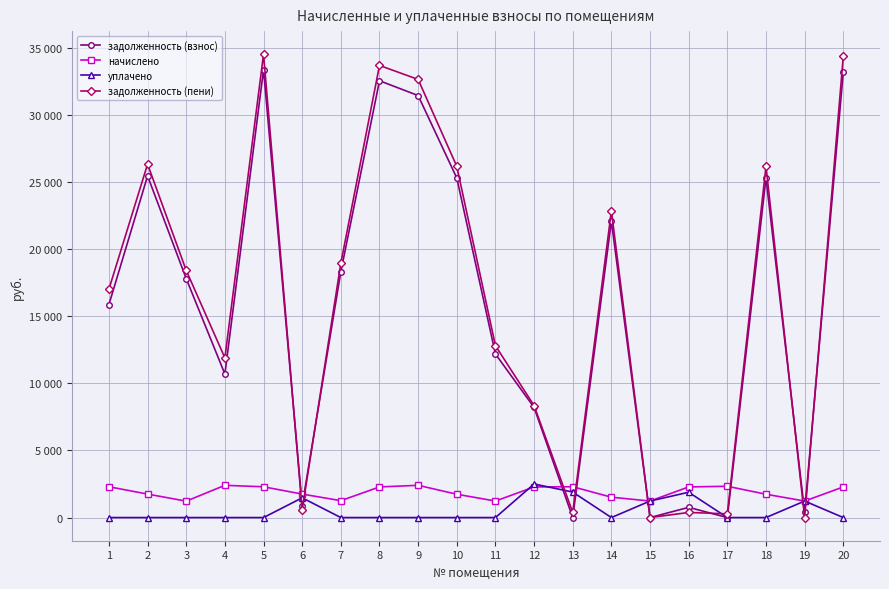

In задолженность (взнос), how many points are higher than both neighbors (excluding endpoints)?

6